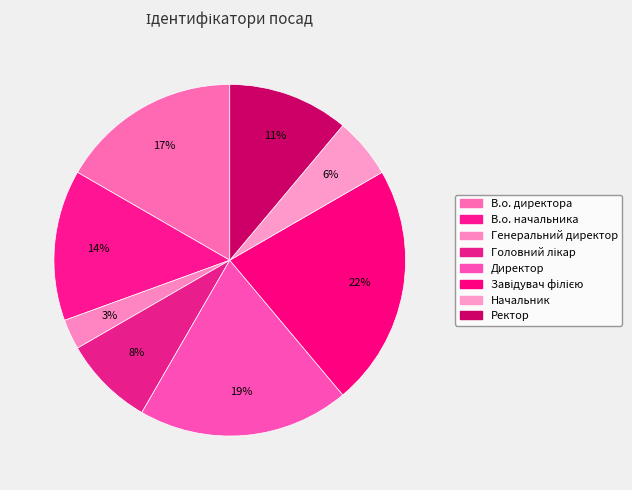

How many slices are in this pie chart?

8